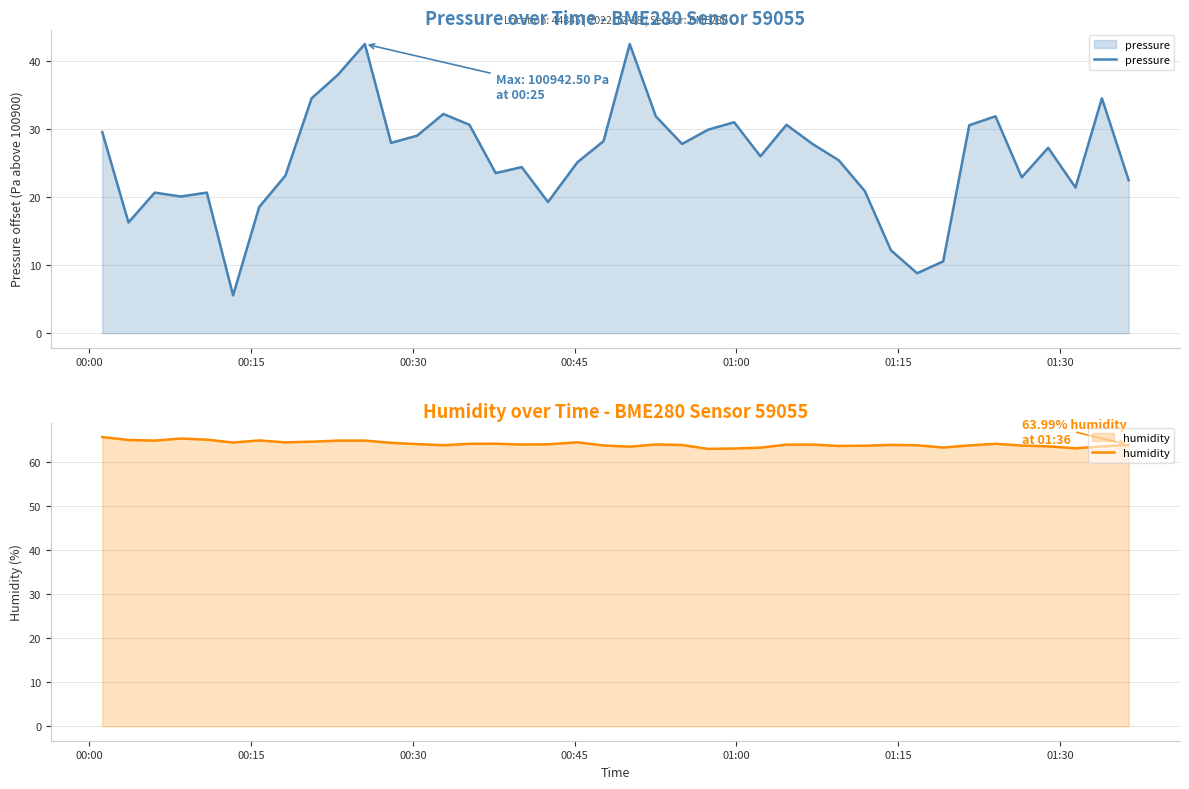

True or false: humidity has more than 1 interior local peaks.

True